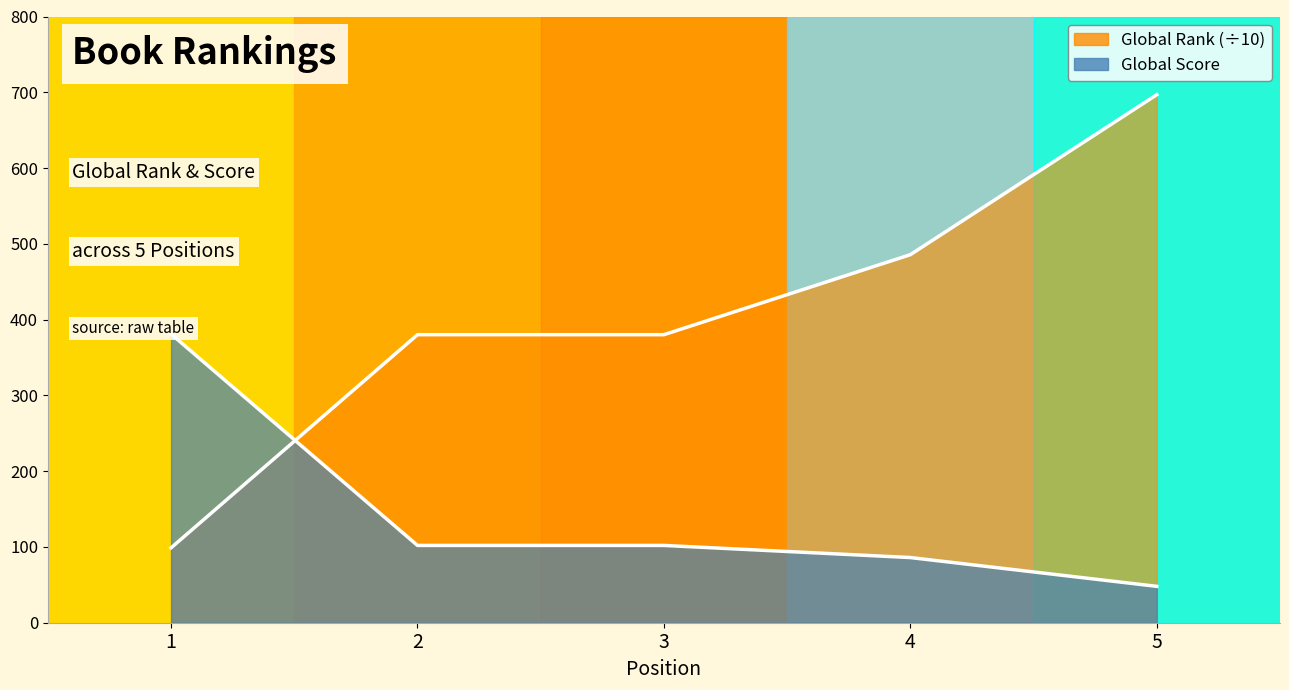

What are all the series names shown in the legend?

Global Rank, Global Score